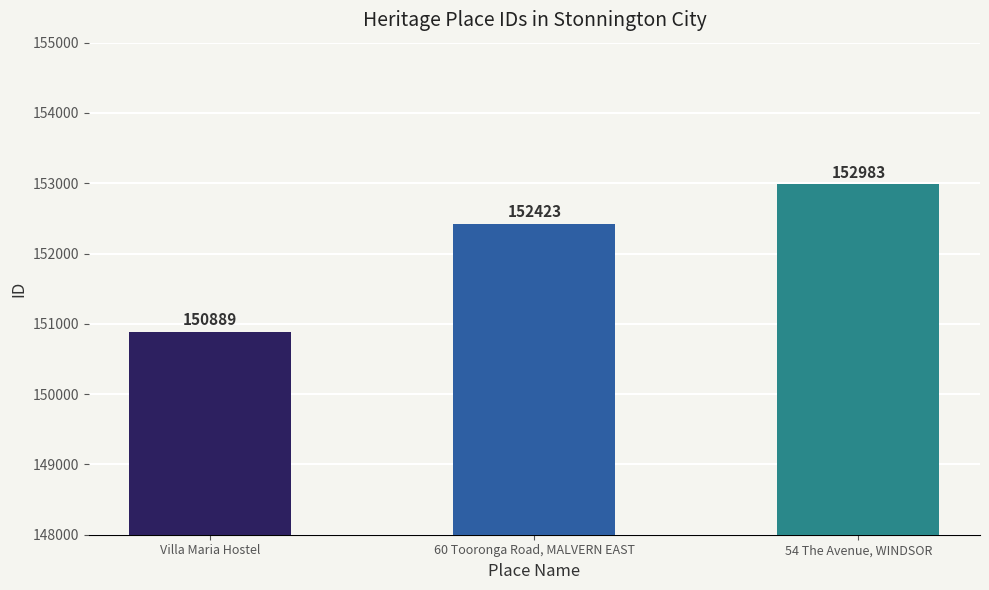

What is the value of the 1st bar from the left?

150889